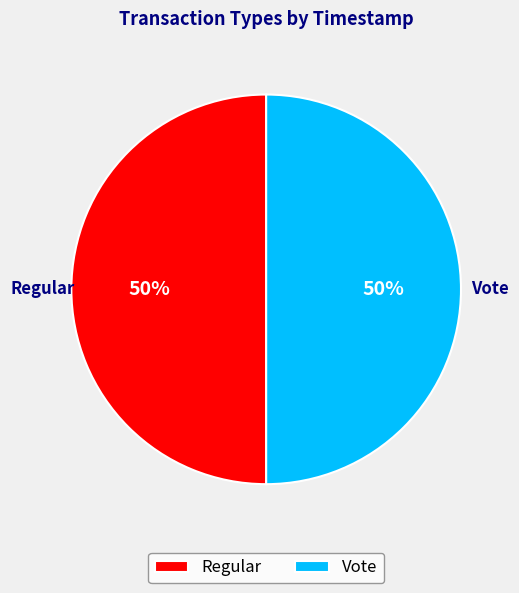

Do Vote and Regular together represent more than half of the pie?

Yes